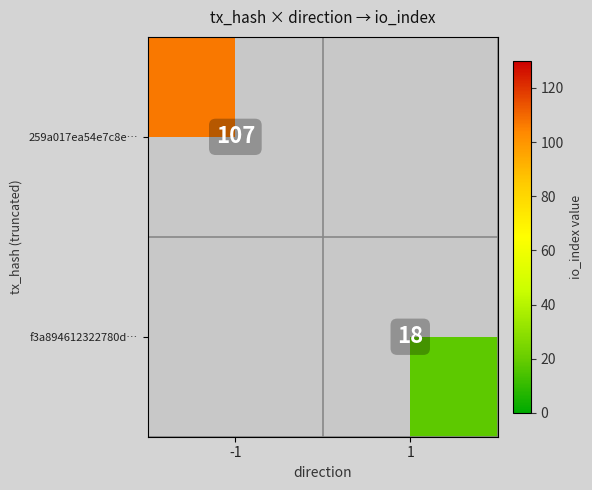

The value of 259a017ea54e7c8e… at -1 is 107. True or false?

True